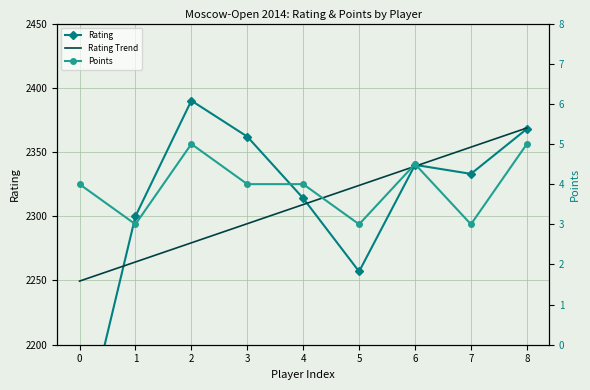

What is the minimum value shown in the chart?

3.0